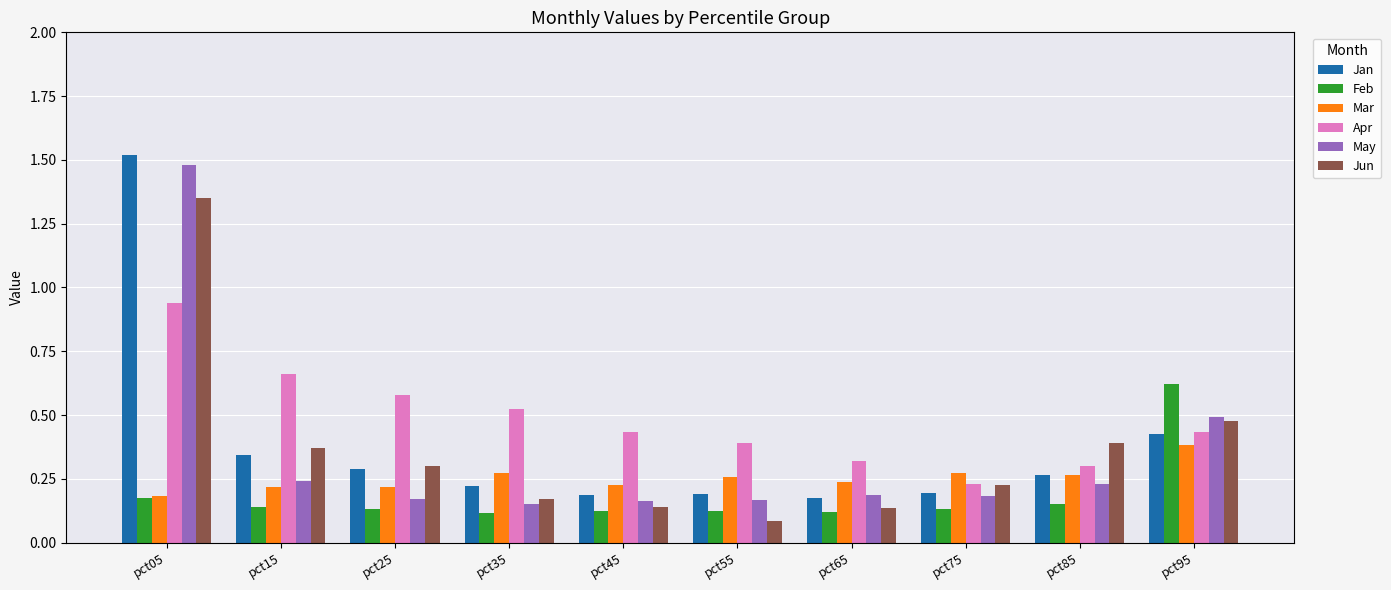

What is the difference between the maximum and minimum values in the Jan series?

1.3